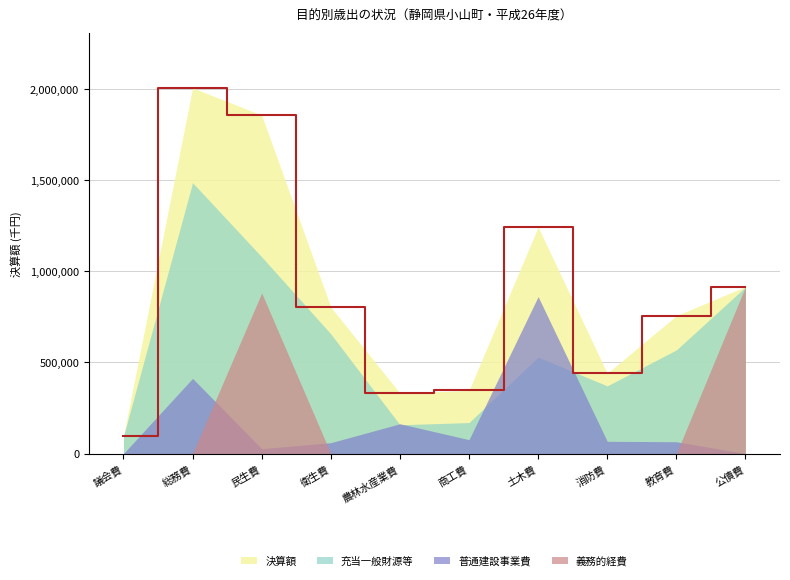

Does the chart display data point markers on the line(s)?

No